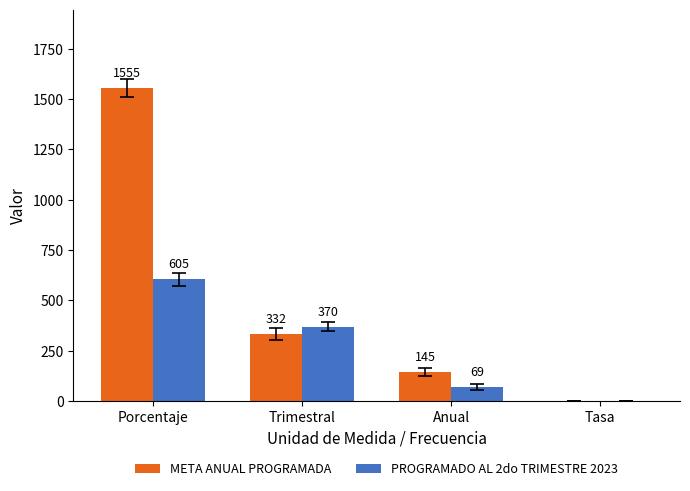

Which series changed the most between Porcentaje and Tasa?

META ANUAL PROGRAMADA